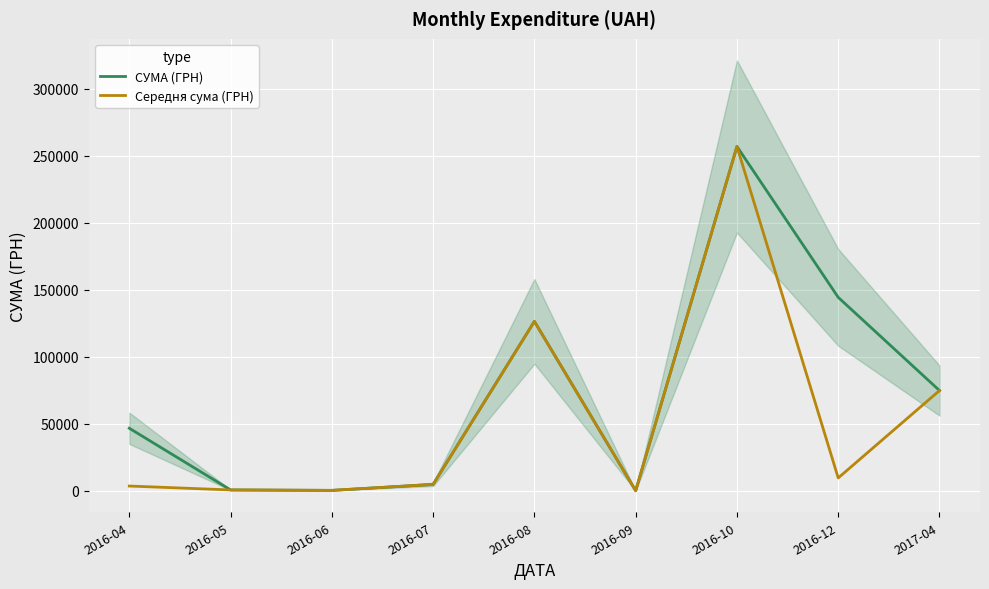

Between 2016-05 and 2016-06, which series saw the biggest shift?

СУМА (ГРН)